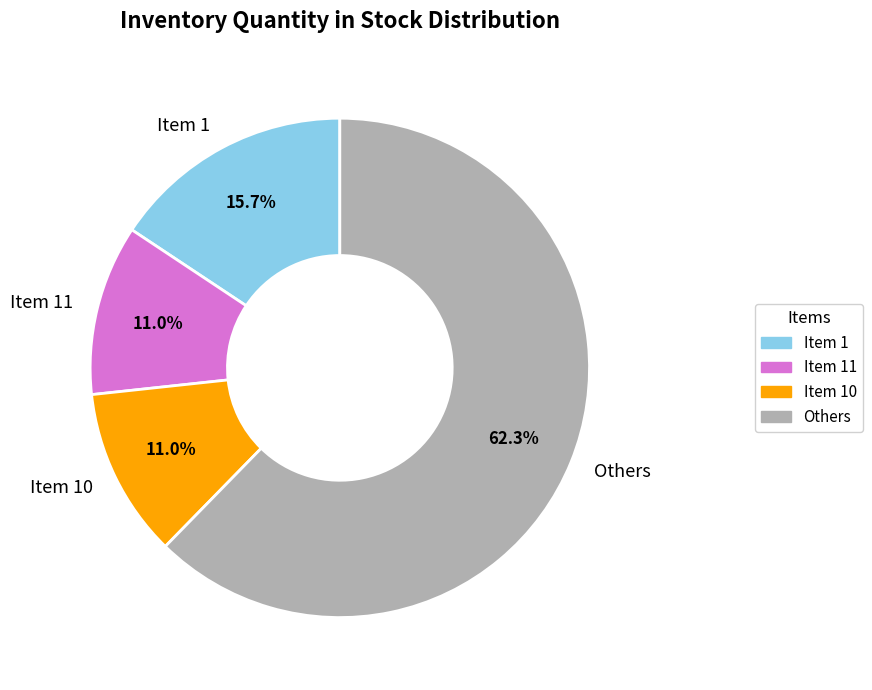

Which category has the biggest portion of the pie?

Others